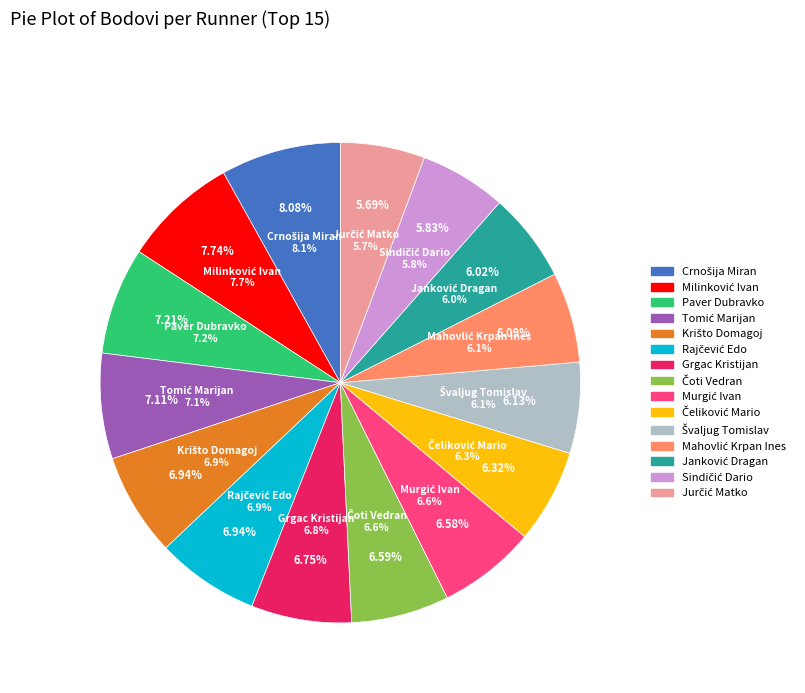

Is it true that Murgić Ivan is 1% of the pie?

False